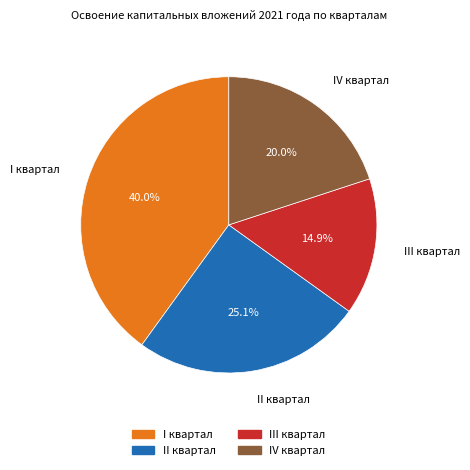

To the nearest percent, what percentage of the pie is I квартал?

40%